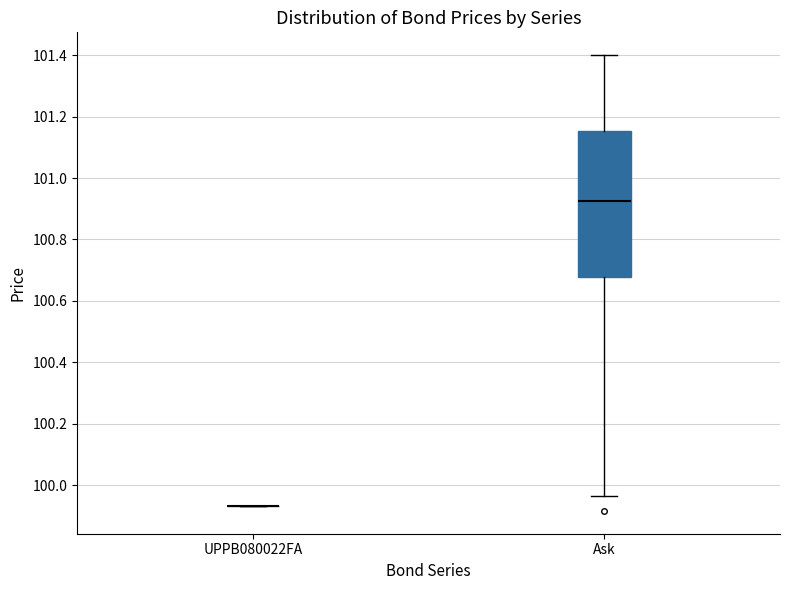

Reading left to right, read every box against the y-axis: the position of its median line, the range the box covers, and the ends of its whiskers. The values are not printed on the chart, so give them approximately, as read against the axis.

UPPB080022FA: box collapsed to a line at 99.94, whiskers 99.94 to 99.94
Ask: median 100.92, box 100.68 to 101.16, whiskers 99.96 to 101.40